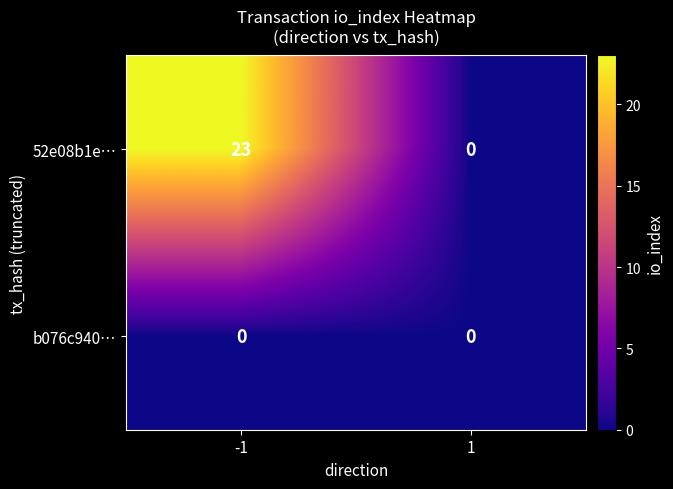

How many positive values does the 52e08b1e… series have?

1